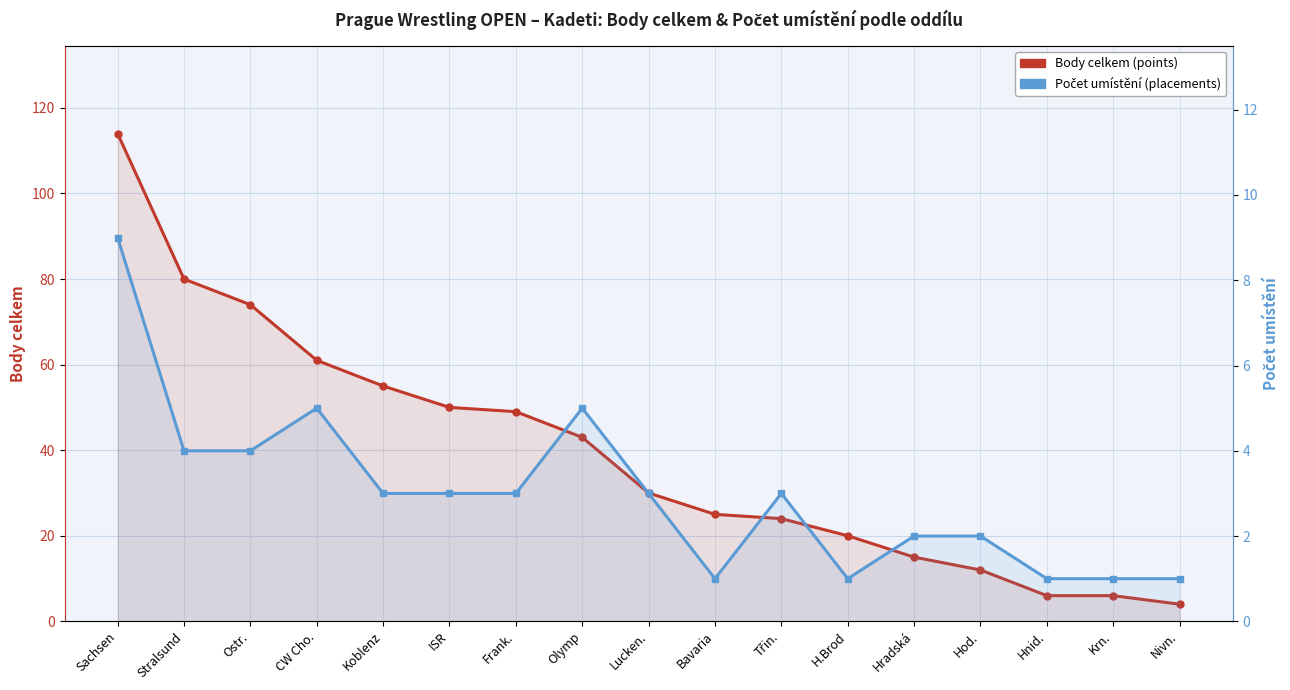

What is the value of the Body celkem (points) point at the 10th from the left?

25